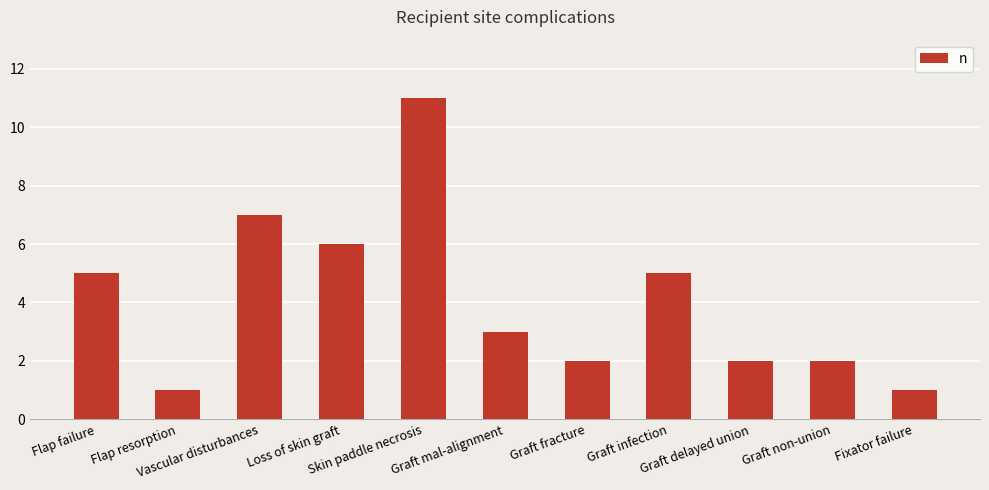

What is the difference between the maximum and second lowest values?

10